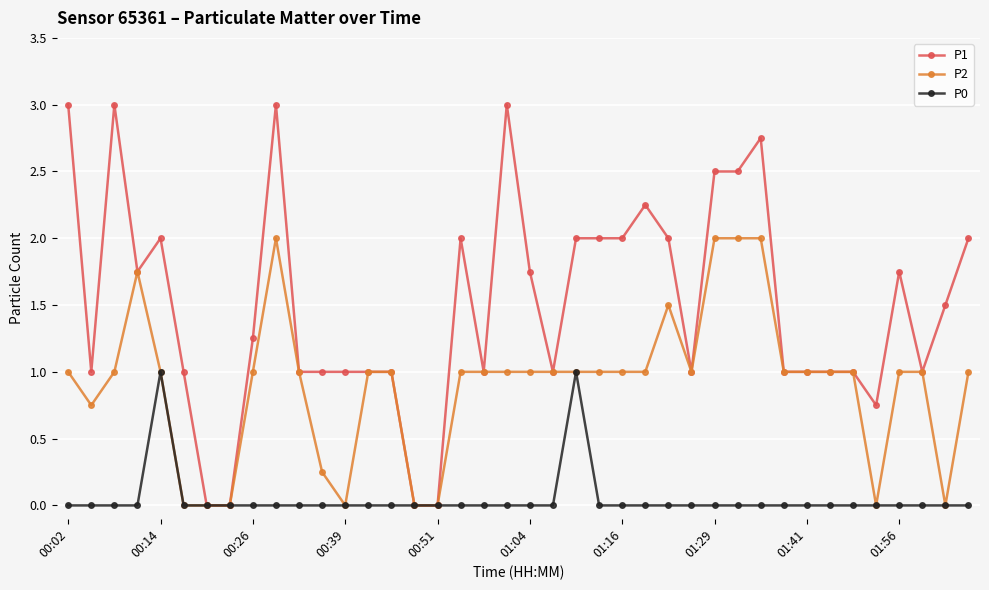

Which series has the largest total across all categories?

P1